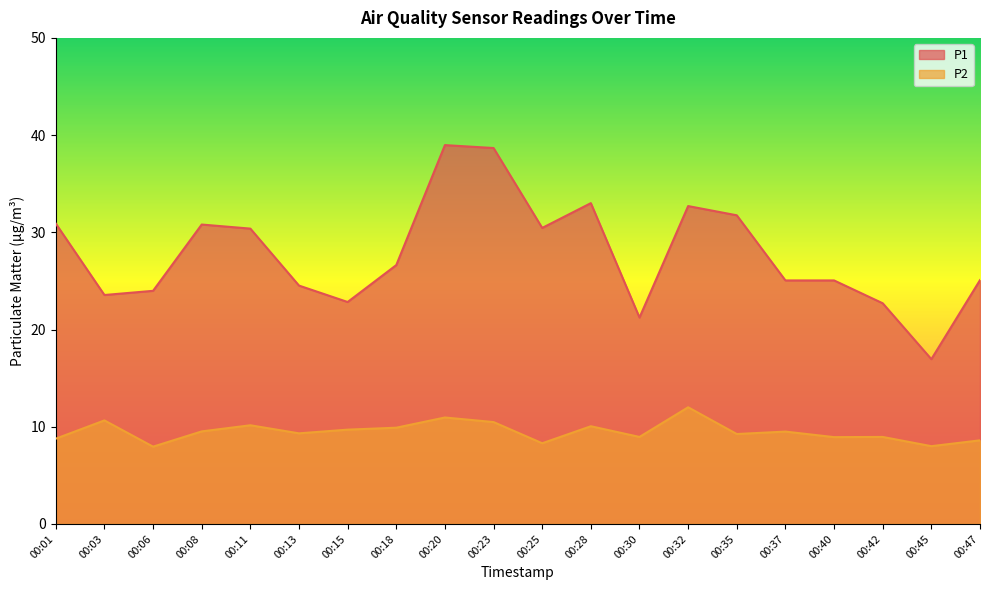

The value of P1 at 00:40 is 25.1. True or false?

True